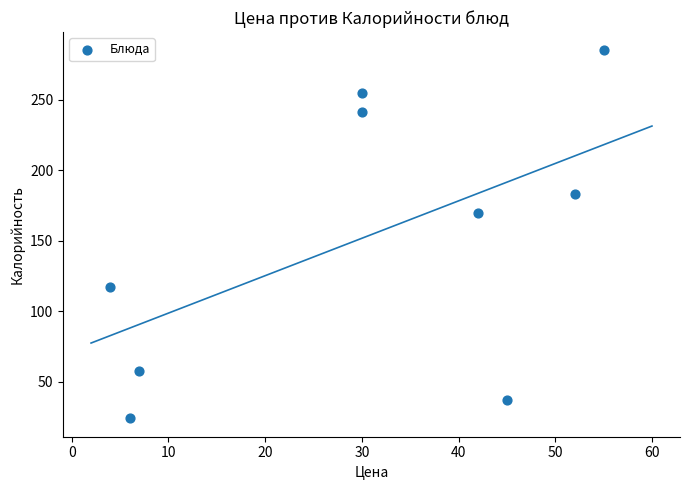

What is the average Y value?

152.1